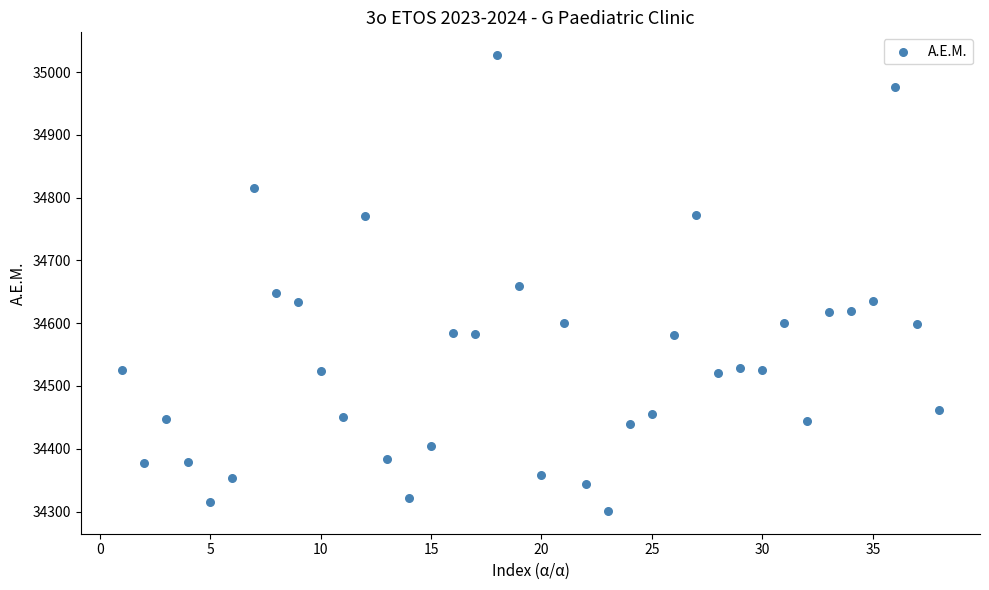

What is the range of X values (max minus min)?

37